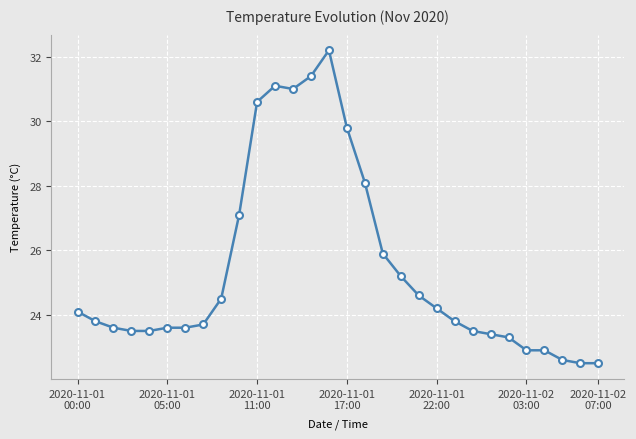

What is the difference between the maximum and minimum values?

9.7